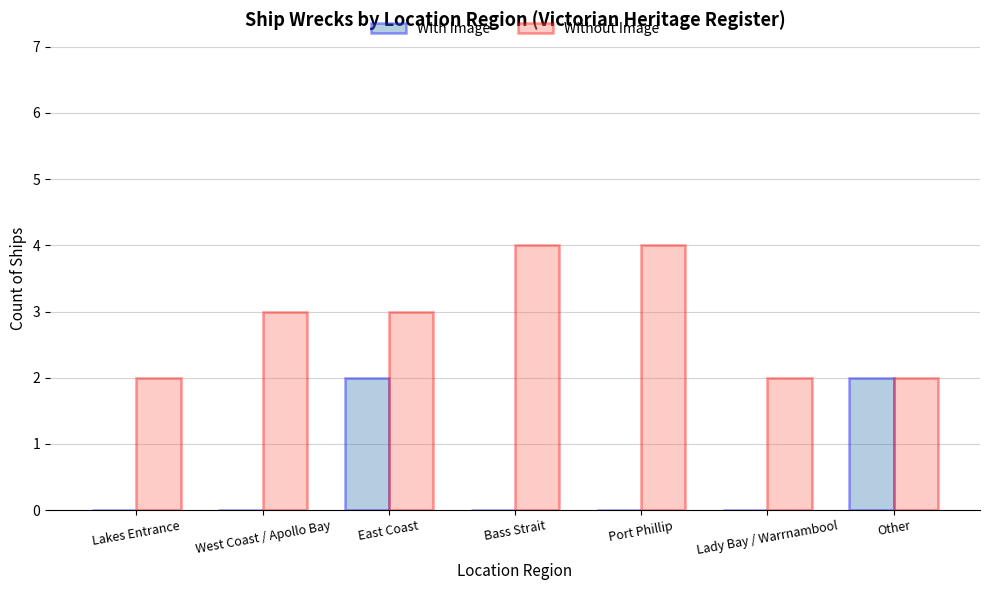

True or false: With Image has a value of 0 at West Coast / Apollo Bay.

True